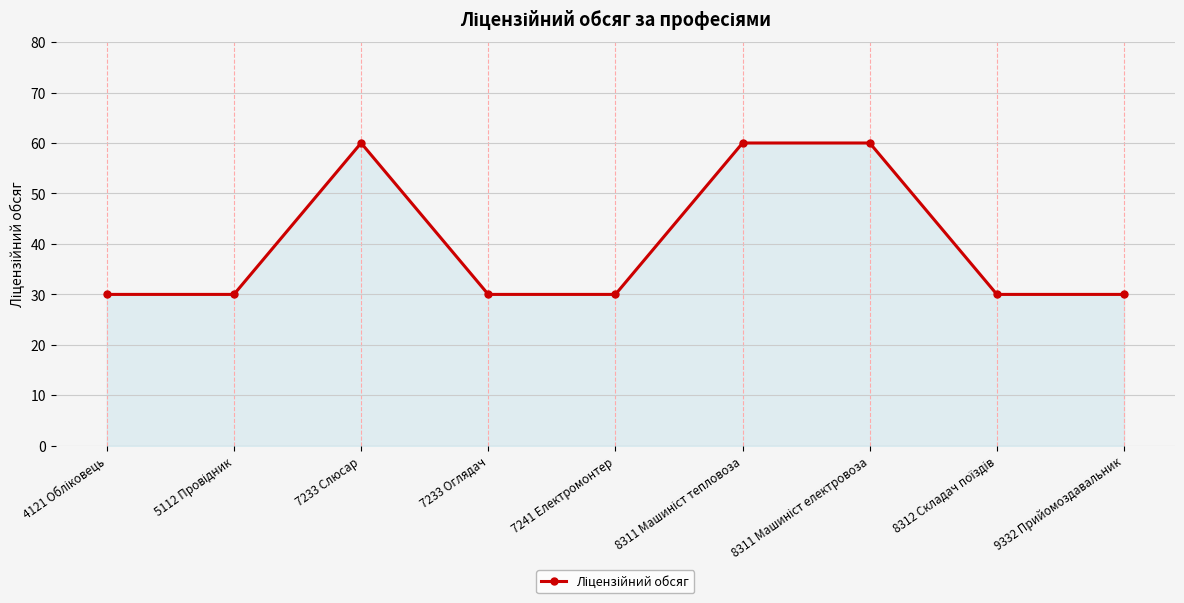

How many categories are shown in the chart?

9